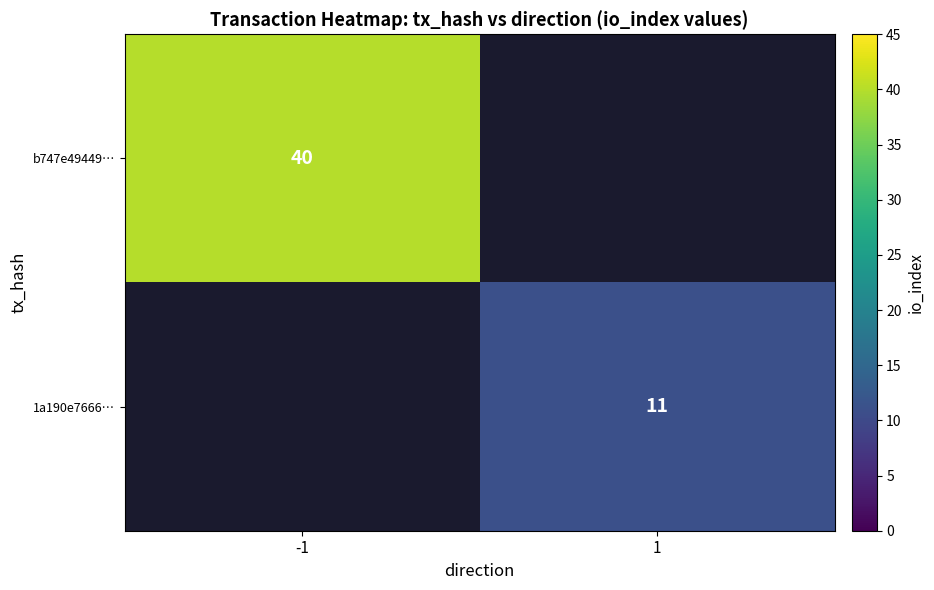

Is the value of 1a190e7666… at 1 greater than the value of b747e49449… at -1?

No